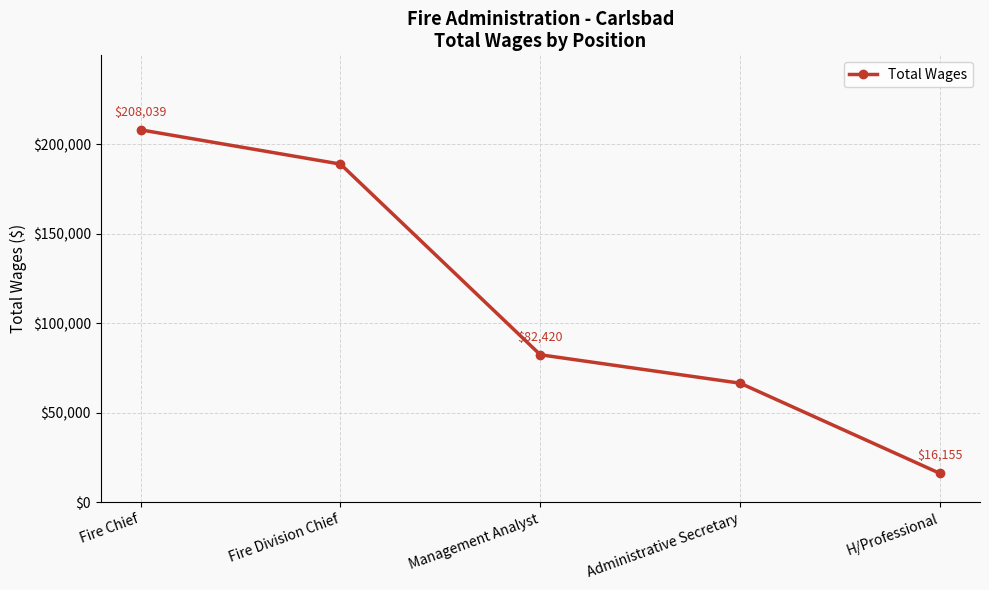

How many data points does each series have?

5